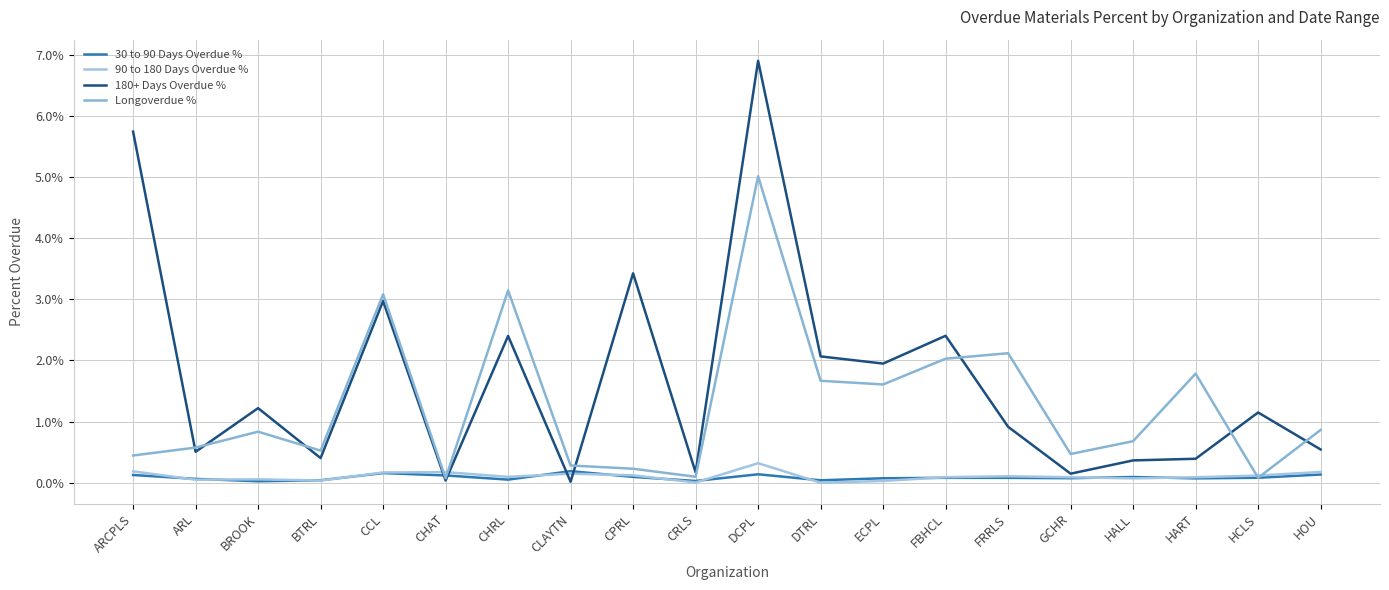

Which label corresponds to the largest value in the chart?

DCPL